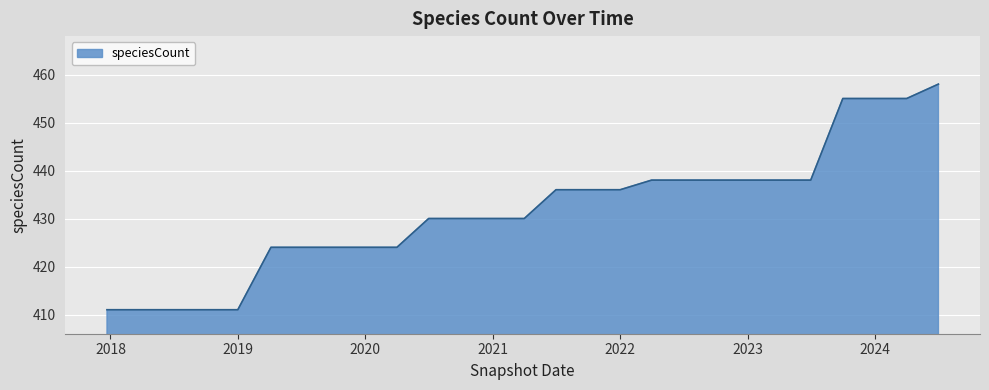

What is the greatest value displayed?

458